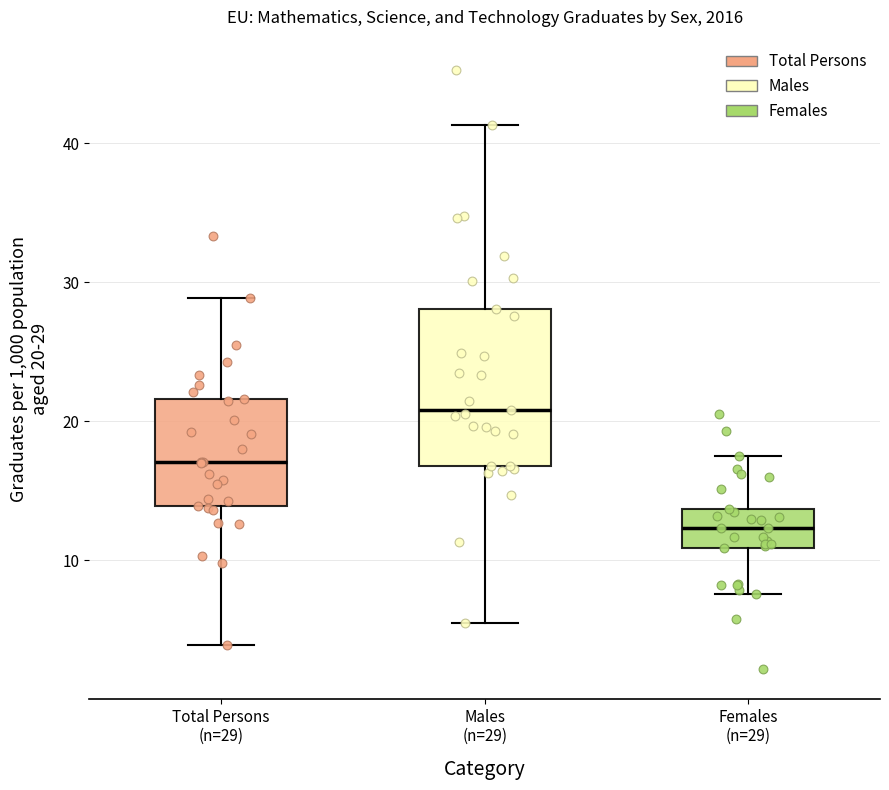

Where does the upper whisker of the box for Total Persons (n=29) end on the y-axis? The values are not printed on the chart, so give them approximately, as read against the axis.

29